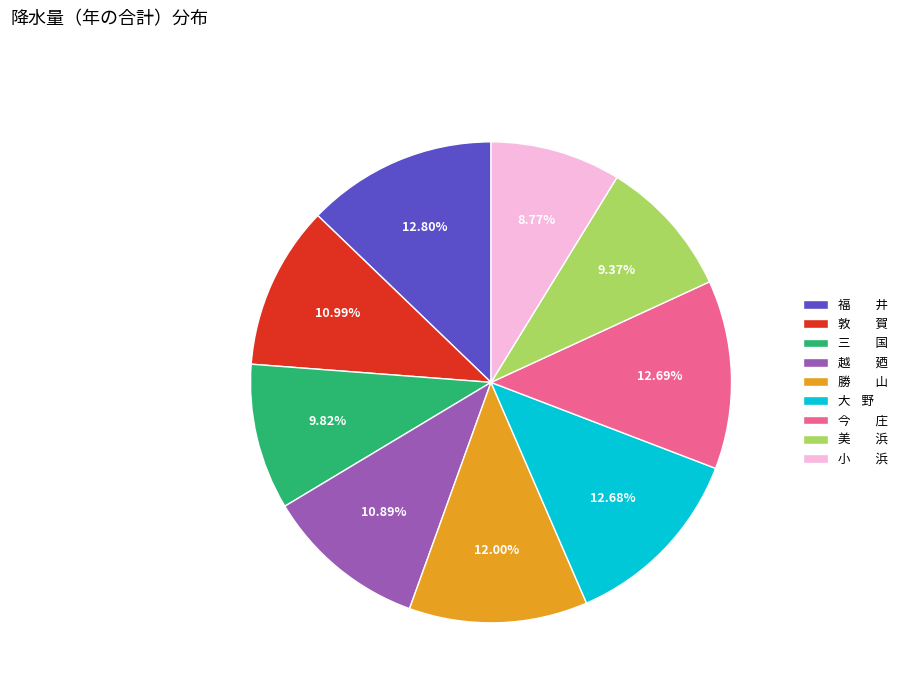

To the nearest percent, what is the average slice percentage?

11%